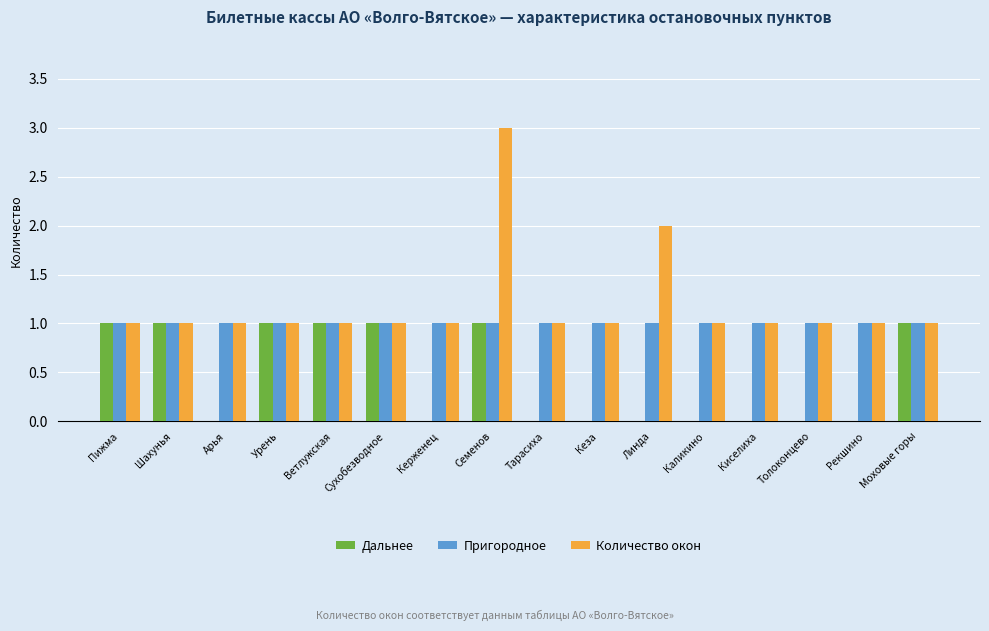

Which series changed the most between Тарасиха and Моховые горы?

Дальнее